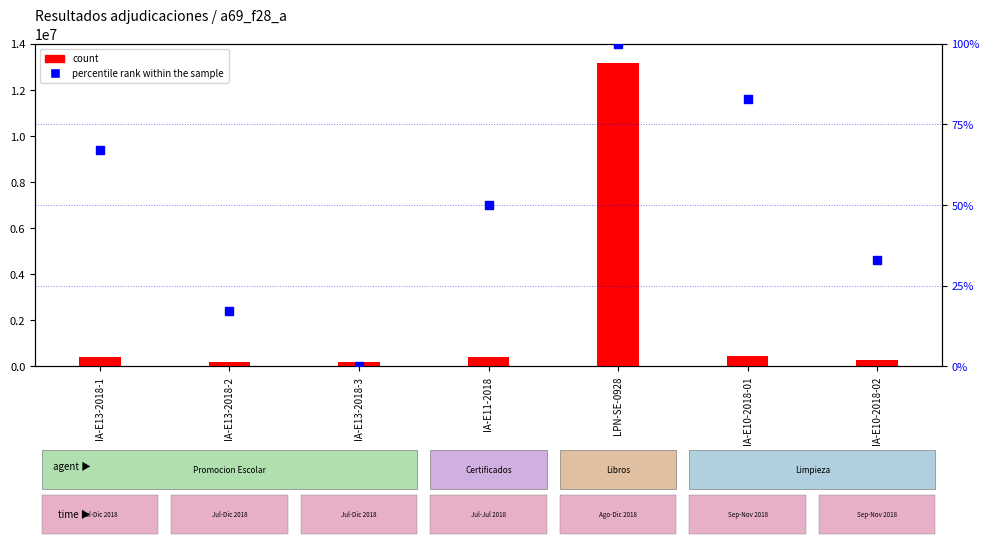

What is the total value across all series at IA-E10-2018-01?

440986.7